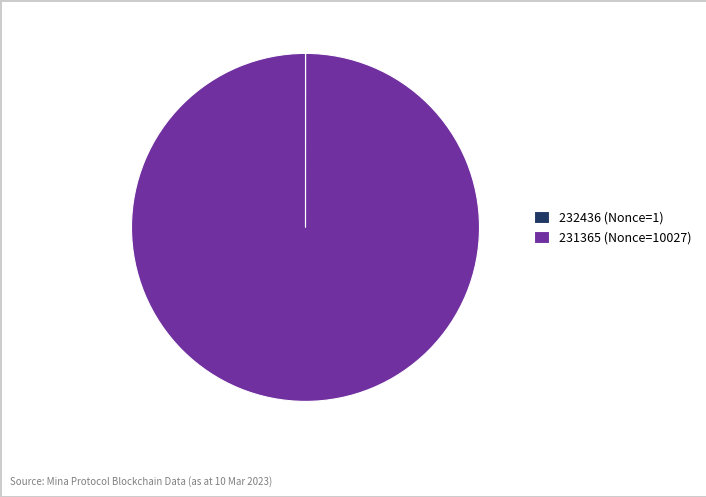

True or false: 231365 (Nonce=10027) accounts for 100% of the total.

True